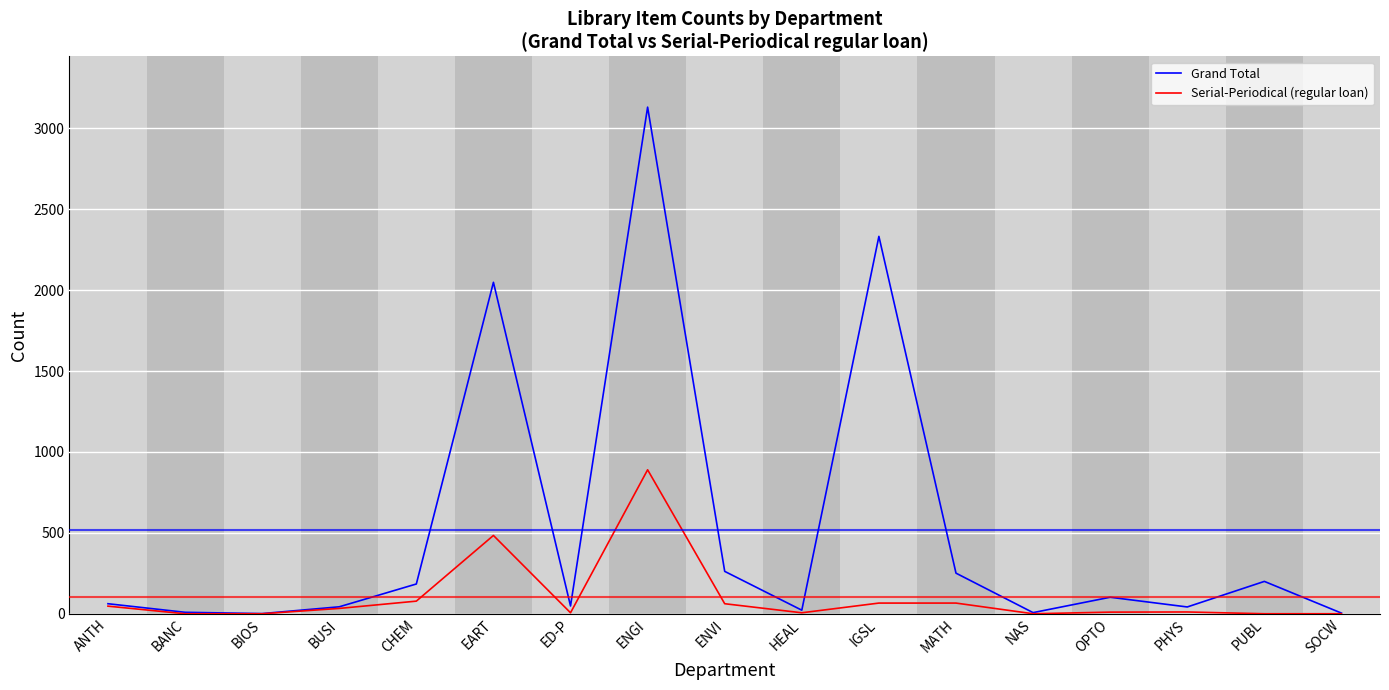

Is it true that Serial-Periodical (regular loan) equals 0 at SOCW?

True